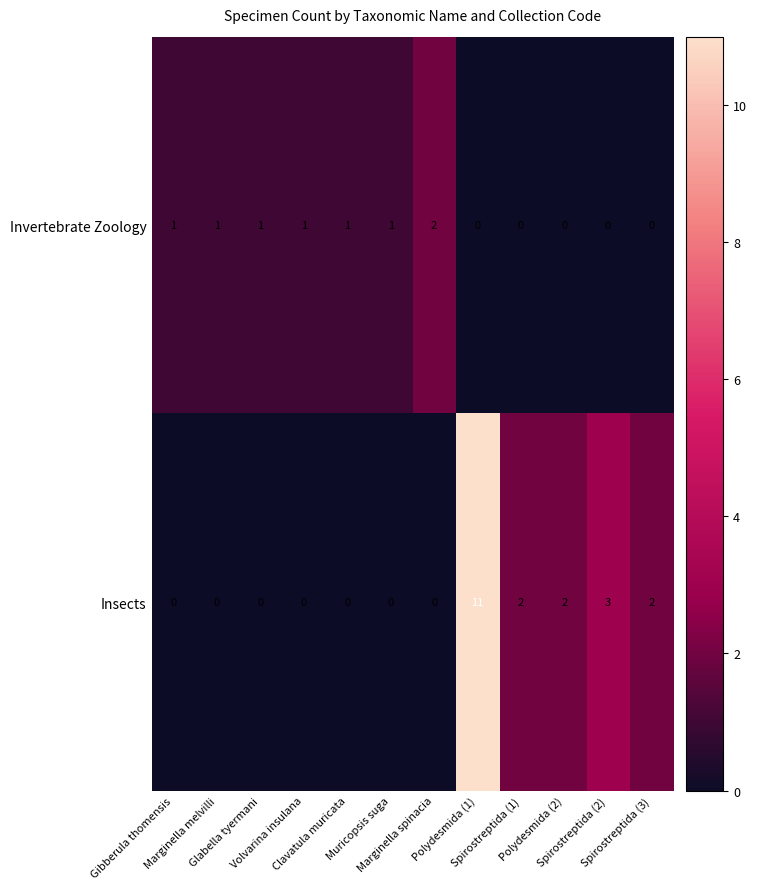

Which series has the widest spread of values?

Insects